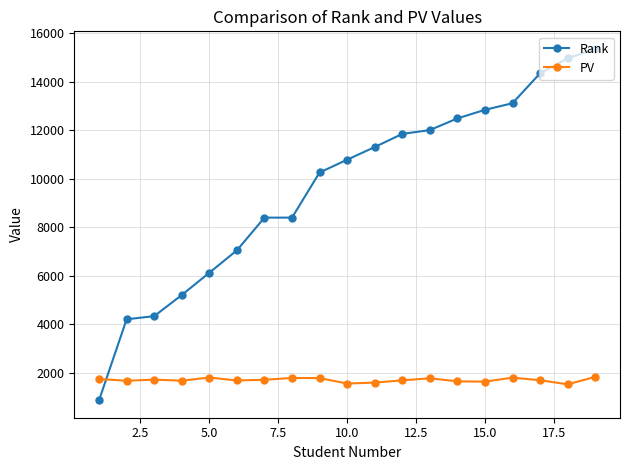

How many lines are shown in the chart?

2